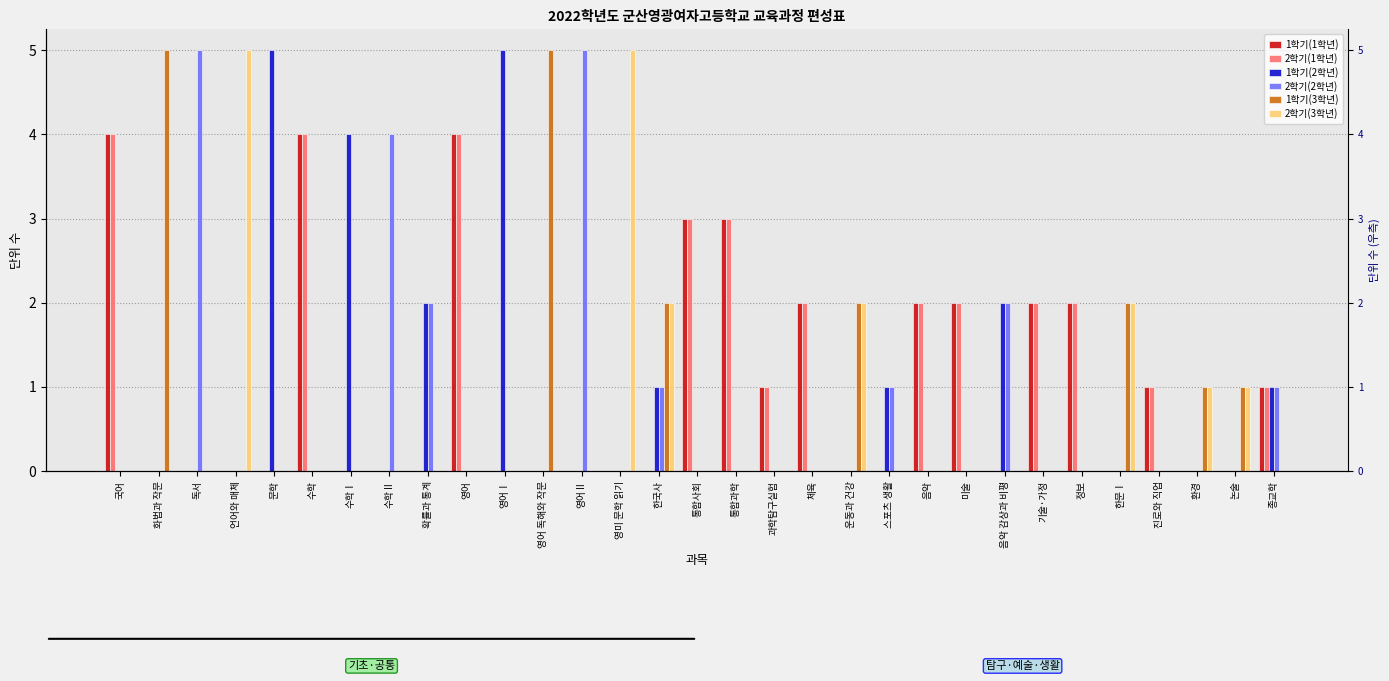

Which has a higher value, 수학 or 환경?

수학